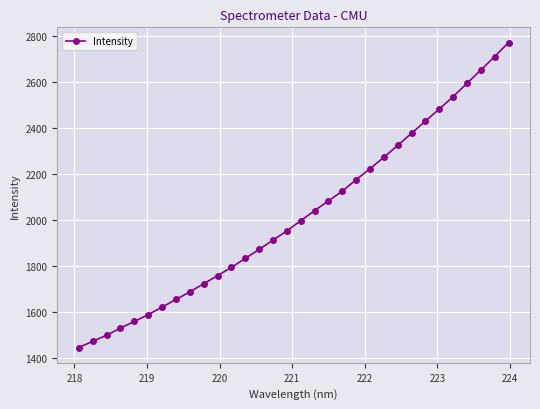

What is the greatest value displayed?

2773.4